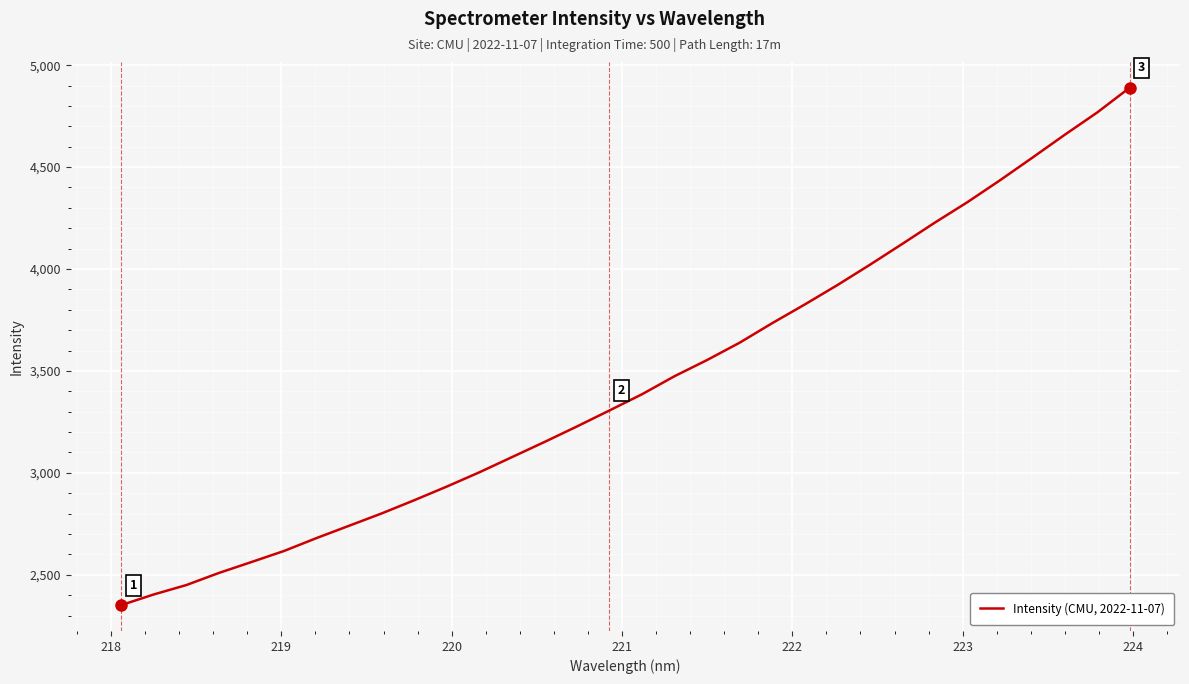

What is the smallest value displayed?

2351.3